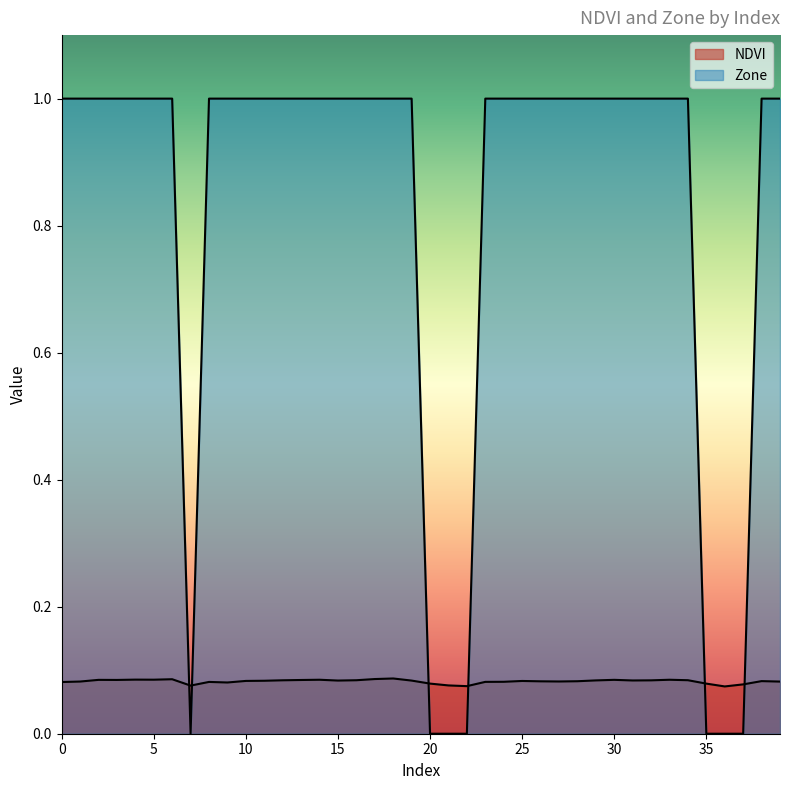

True or false: Zone and NDVI cross at least once.

True